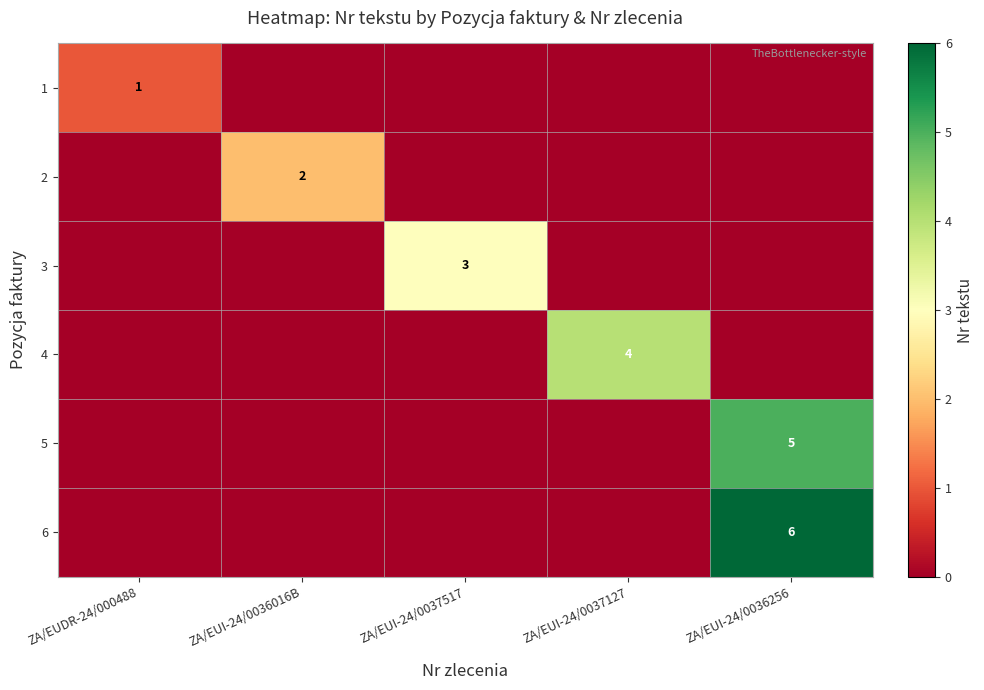

How many data points does each series have?

5